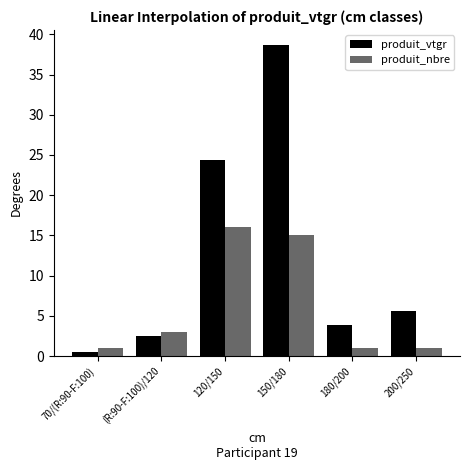

What is the difference between the produit_vtgr values at 70/(R:90-F:100) and 180/200?

3.3